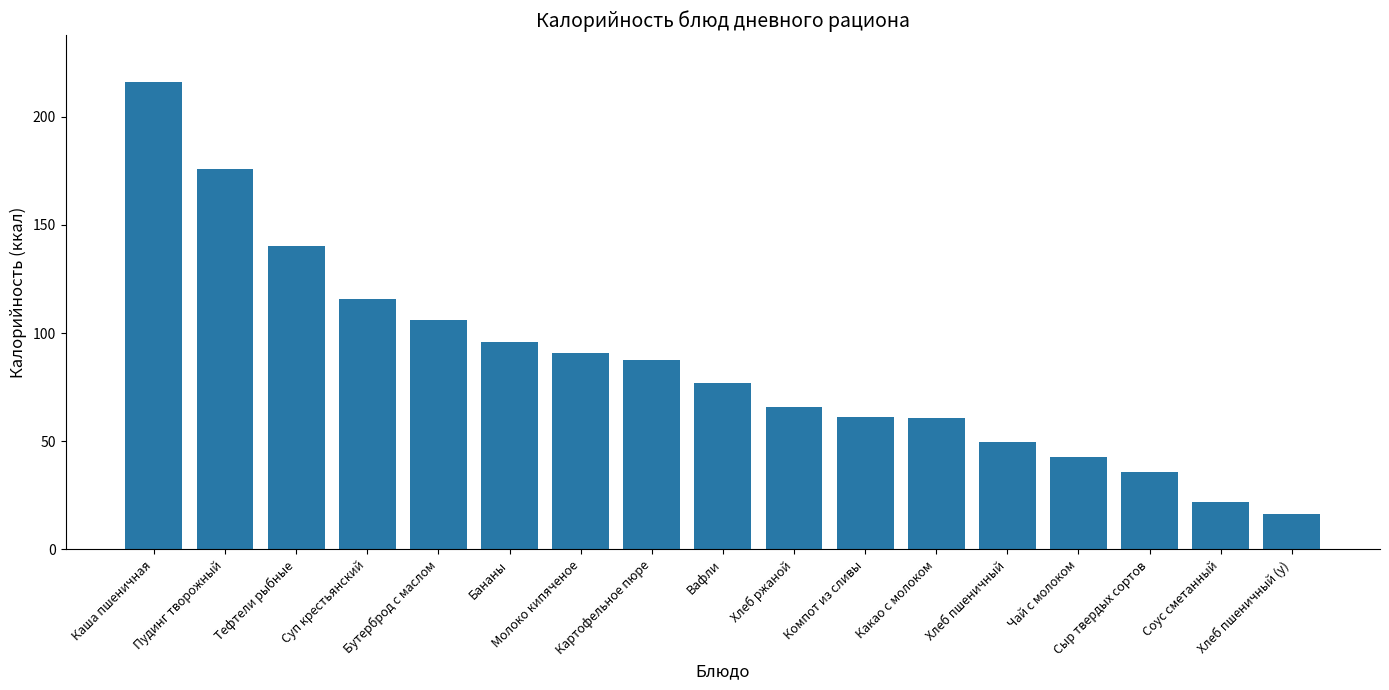

At which label does the data first exceed 77?

Каша пшеничная